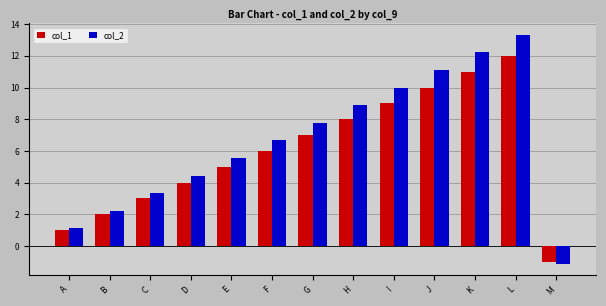

What is the difference between the maximum and minimum values in the col_1 series?

13.0